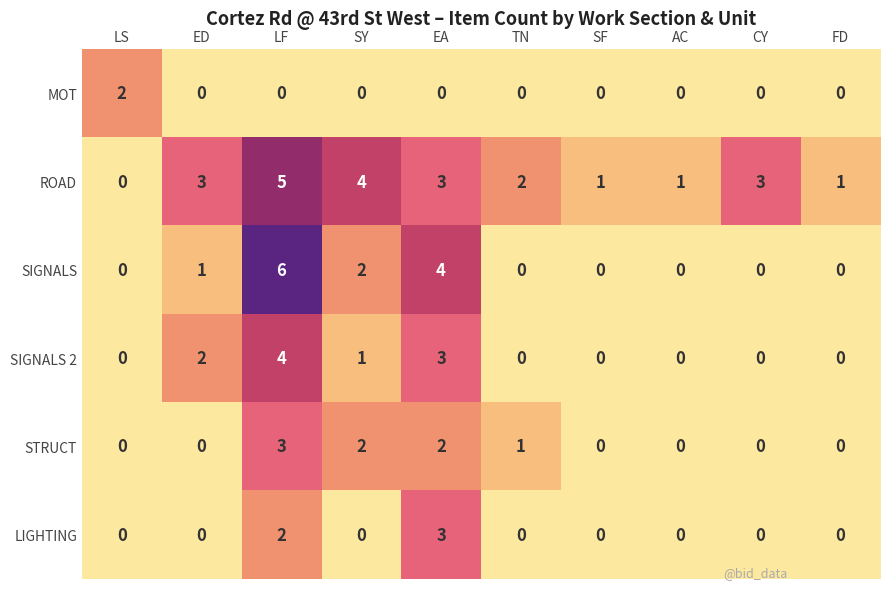

Read the ROAD value at ED.

3